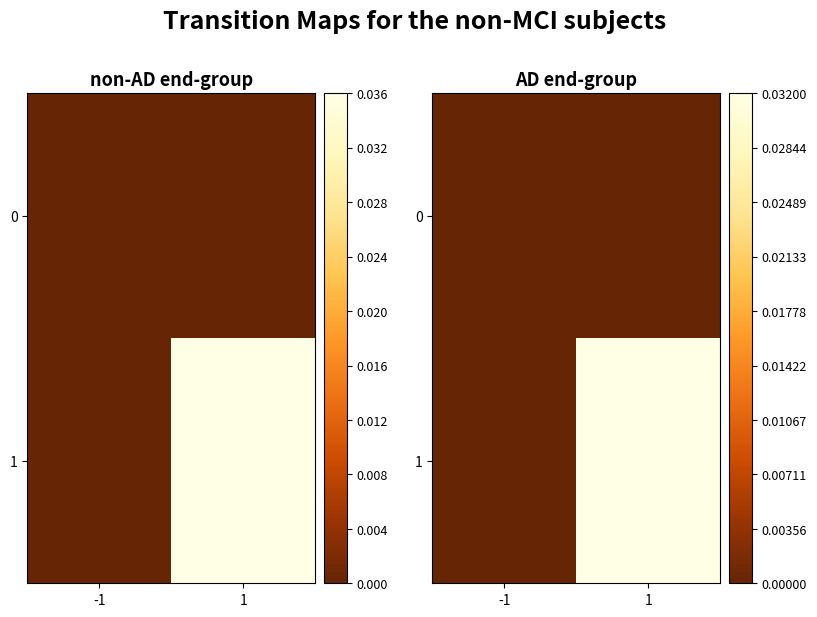

Which series changed the most between -1 and 1?

1